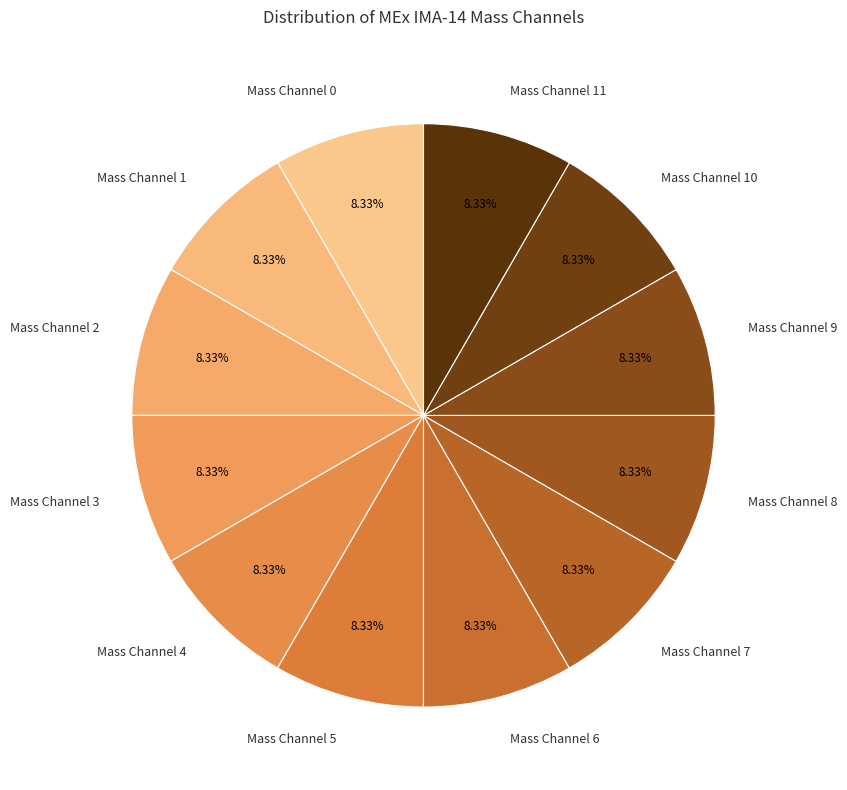

Approximately how many times larger is the value at Mass Channel 9 compared to Mass Channel 8?

1.0